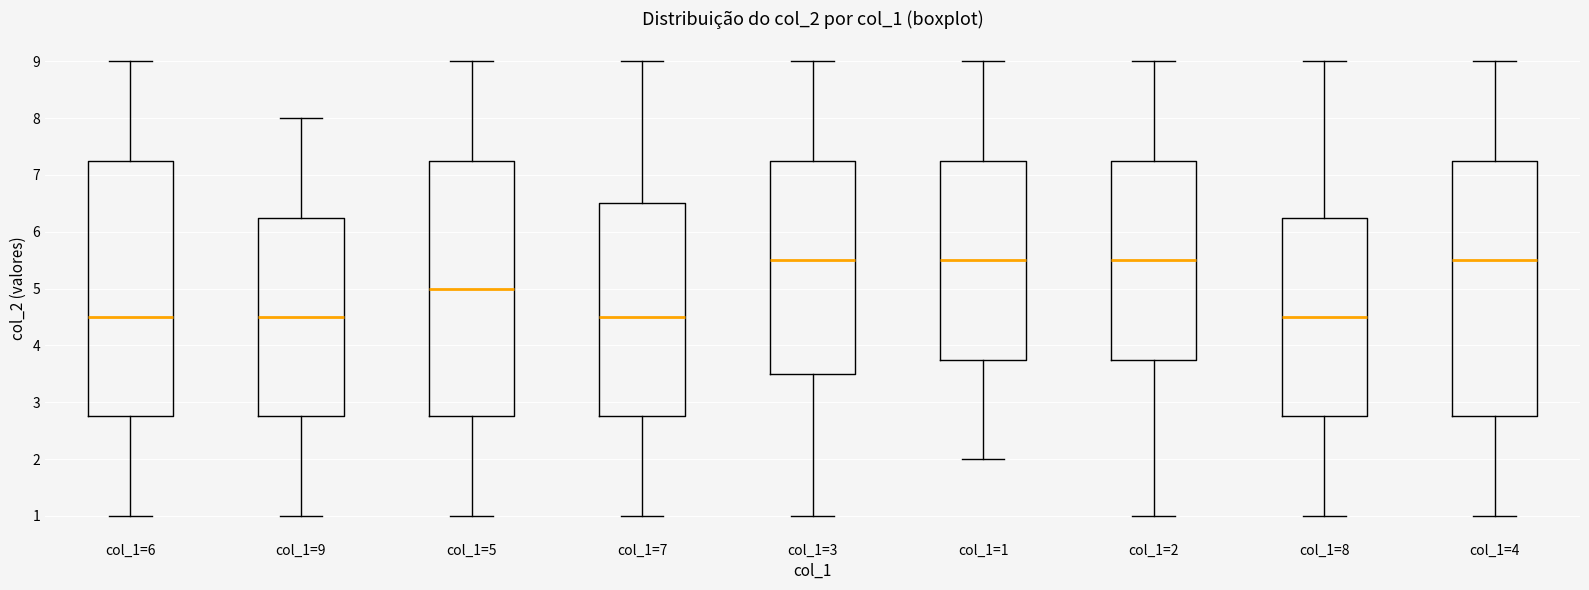

Reading left to right, transcribe this box plot: for each box, give where its median line is, the range the box spans, and where its two whiskers end, as read against the y-axis. The values are not printed on the chart, so give them approximately, as read against the axis.

col_1=6: median 4.5, box 2.8 to 7.3, whiskers 1.0 to 9.0
col_1=9: median 4.5, box 2.8 to 6.3, whiskers 1.0 to 8.0
col_1=5: median 5.0, box 2.8 to 7.3, whiskers 1.0 to 9.0
col_1=7: median 4.5, box 2.8 to 6.5, whiskers 1.0 to 9.0
col_1=3: median 5.5, box 3.5 to 7.3, whiskers 1.0 to 9.0
col_1=1: median 5.5, box 3.8 to 7.3, whiskers 2.0 to 9.0
col_1=2: median 5.5, box 3.8 to 7.3, whiskers 1.0 to 9.0
col_1=8: median 4.5, box 2.8 to 6.3, whiskers 1.0 to 9.0
col_1=4: median 5.5, box 2.8 to 7.3, whiskers 1.0 to 9.0